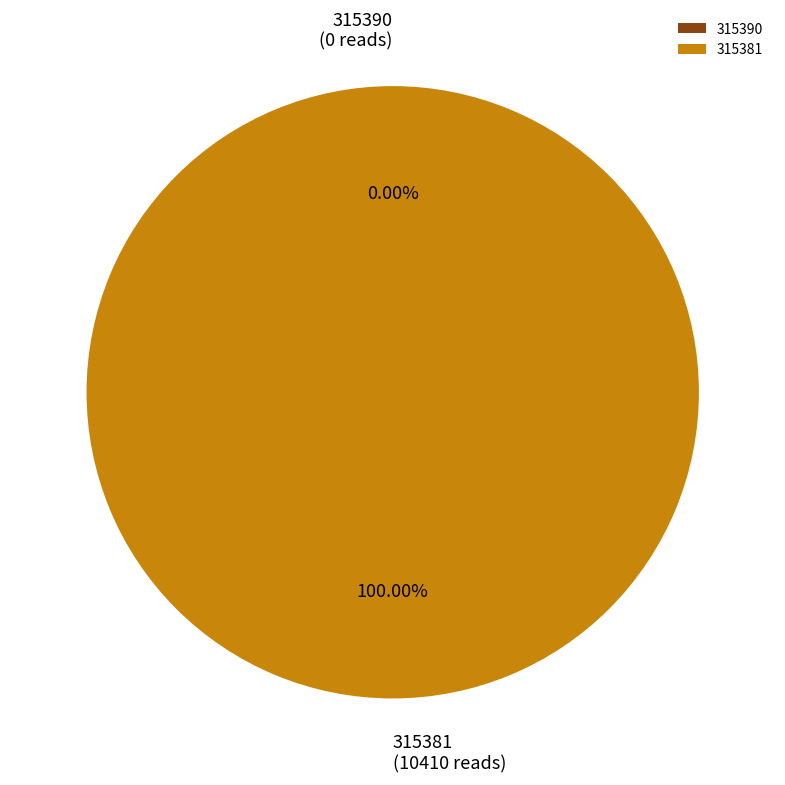

Does 315381 represent more than half of the total?

Yes